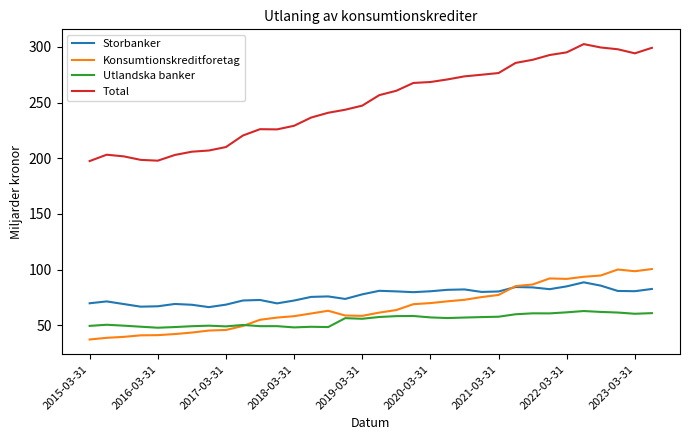

List the series in order of their peak value, highest first.

Total, Konsumtionskreditforetag, Storbanker, Utlandska banker